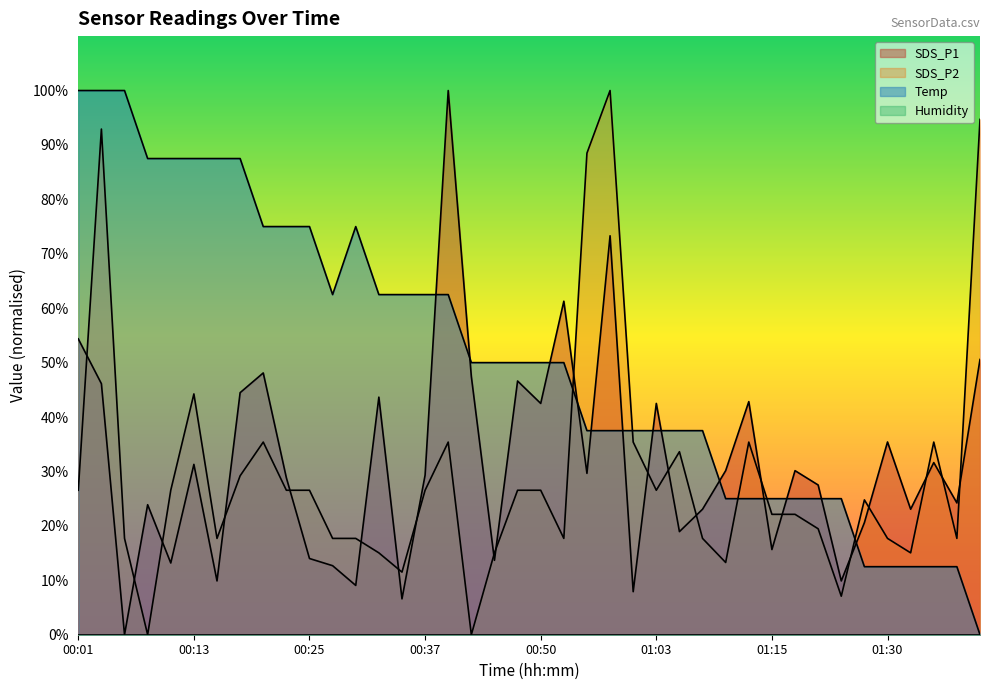

Reading left to right, transcribe all the data shown in this chart.

SDS_P1: 00:01=54.4	00:03=46.1	00:05=0.0	00:08=23.9	00:10=13.2	00:13=31.3	00:15=9.9	00:18=44.5	00:20=48.1	00:23=28.8	00:25=14.0	00:28=12.7	00:30=9.1	00:32=43.7	00:35=6.6	00:37=29.3	00:40=100.0	00:42=47.4	00:45=13.7	00:47=46.6	00:50=42.5	00:52=61.3	00:55=29.7	00:58=73.3	01:00=7.9	01:03=42.5	01:05=18.9	01:08=23.1	01:10=30.1	01:13=42.8	01:15=15.7	01:18=30.1	01:21=27.5	01:24=9.9	01:27=20.6	01:30=35.4	01:32=23.1	01:35=31.6	01:38=24.2	01:41=50.6
SDS_P2: 00:01=26.5	00:03=92.9	00:05=17.7	00:08=0.0	00:10=26.5	00:13=44.2	00:15=17.7	00:18=29.2	00:20=35.4	00:23=26.5	00:25=26.5	00:28=17.7	00:30=17.7	00:32=15.0	00:35=11.5	00:37=26.5	00:40=35.4	00:42=0.0	00:45=15.0	00:47=26.5	00:50=26.5	00:52=17.7	00:55=88.5	00:58=100.0	01:00=35.4	01:03=26.5	01:05=33.6	01:08=17.7	01:10=13.3	01:13=35.4	01:15=22.1	01:18=22.1	01:21=19.5	01:24=7.1	01:27=24.8	01:30=17.7	01:32=15.0	01:35=35.4	01:38=17.7	01:41=94.7
Temp: 00:01=100.0	00:03=100.0	00:05=100.0	00:08=87.5	00:10=87.5	00:13=87.5	00:15=87.5	00:18=87.5	00:20=75.0	00:23=75.0	00:25=75.0	00:28=62.5	00:30=75.0	00:32=62.5	00:35=62.5	00:37=62.5	00:40=62.5	00:42=50.0	00:45=50.0	00:47=50.0	00:50=50.0	00:52=50.0	00:55=37.5	00:58=37.5	01:00=37.5	01:03=37.5	01:05=37.5	01:08=37.5	01:10=25.0	01:13=25.0	01:15=25.0	01:18=25.0	01:21=25.0	01:24=25.0	01:27=12.5	01:30=12.5	01:32=12.5	01:35=12.5	01:38=12.5	01:41=0.0